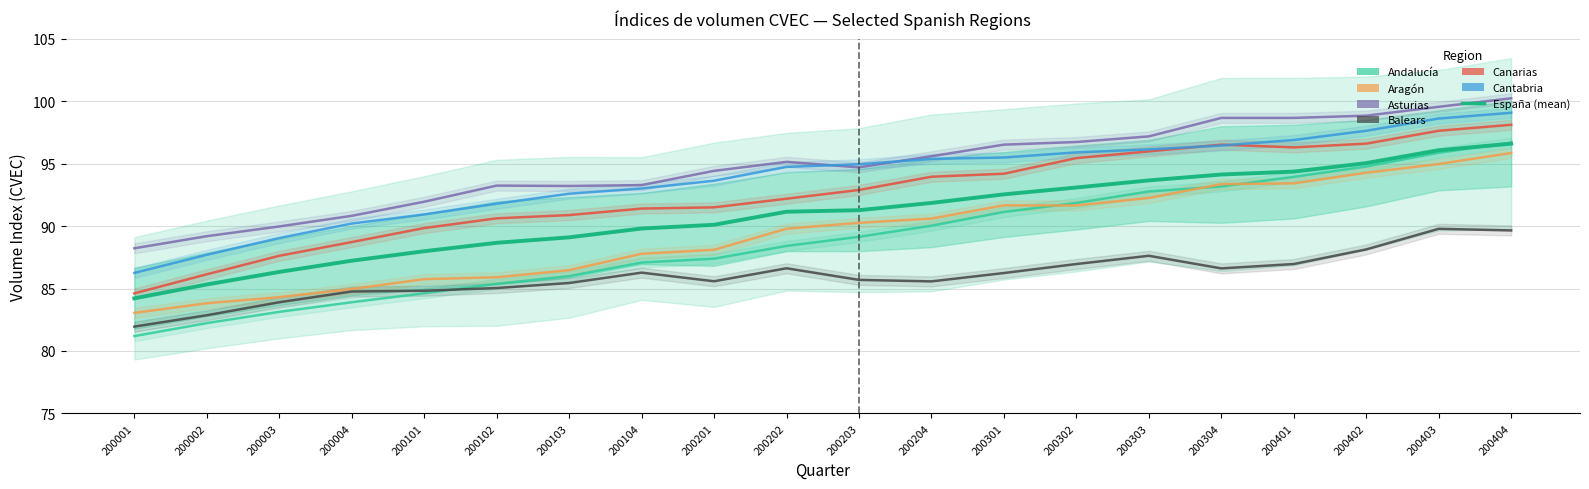

True or false: Cantabria and Andalucía intersect in this chart.

False